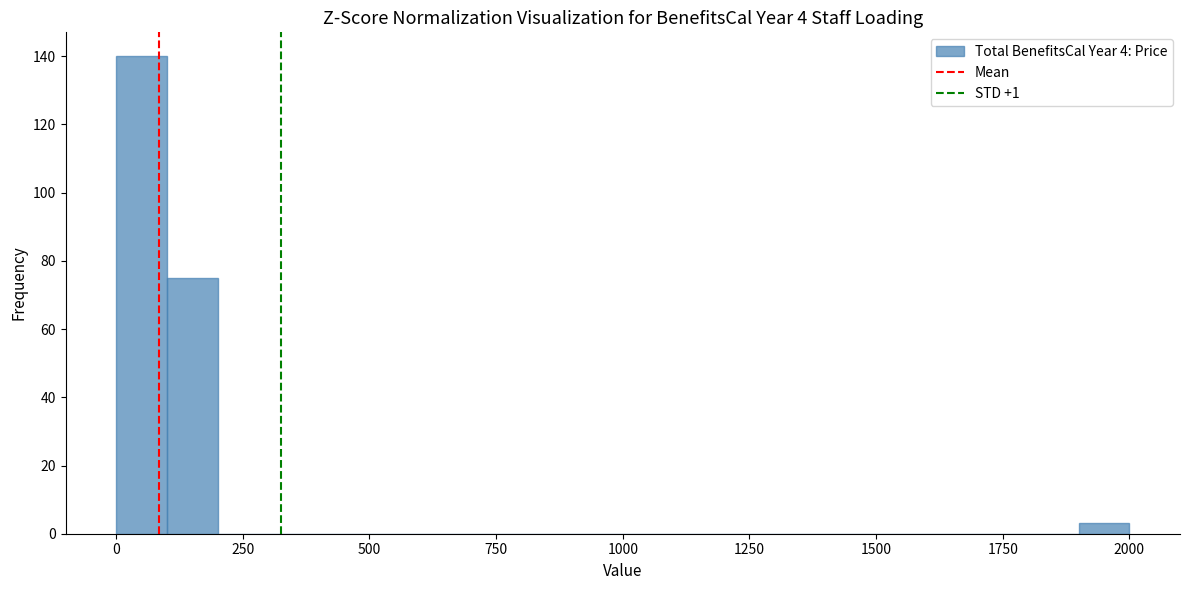

Read against the x-axis, roughly where is the centre of the tallest bar?

50